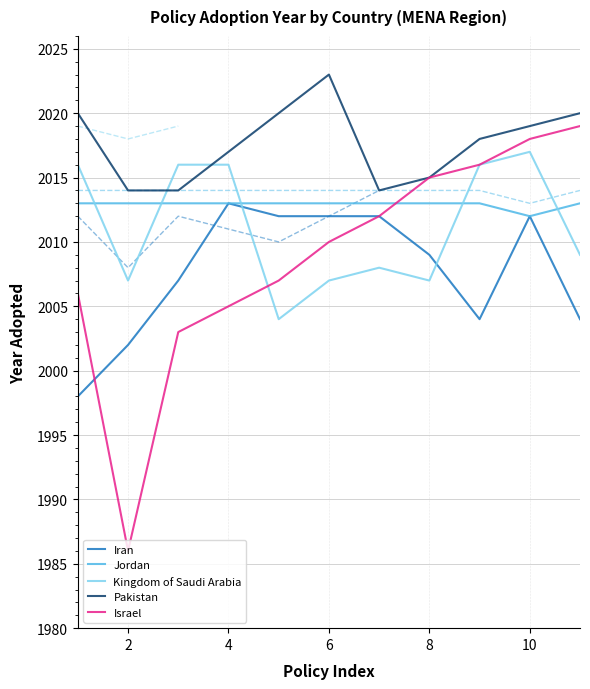

What is the lowest value of the Jordan series?

2012